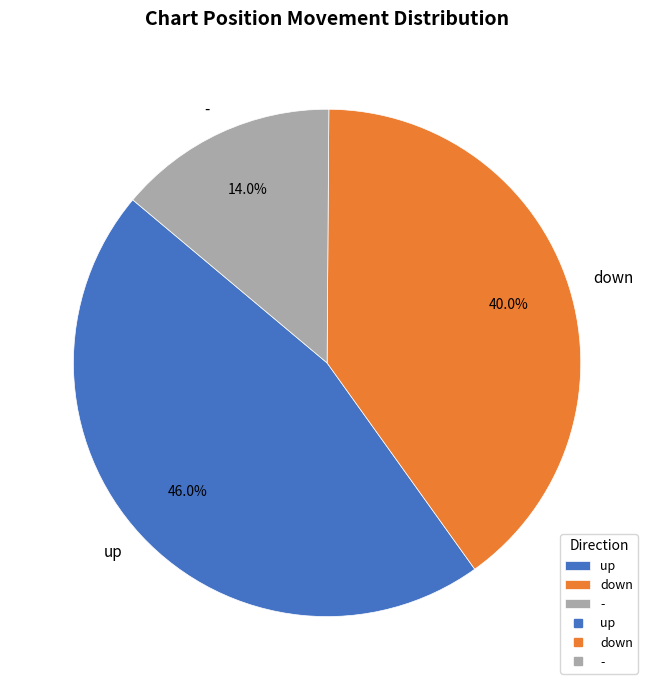

How many slices are in this pie chart?

3